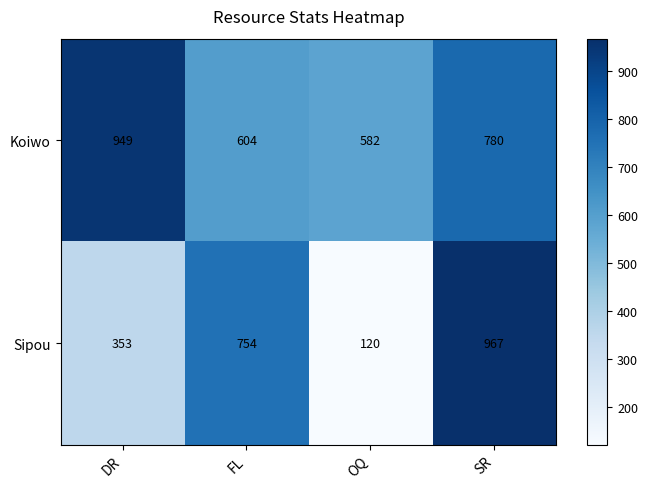

Count the Sipou values in the range 353 to 967.

3